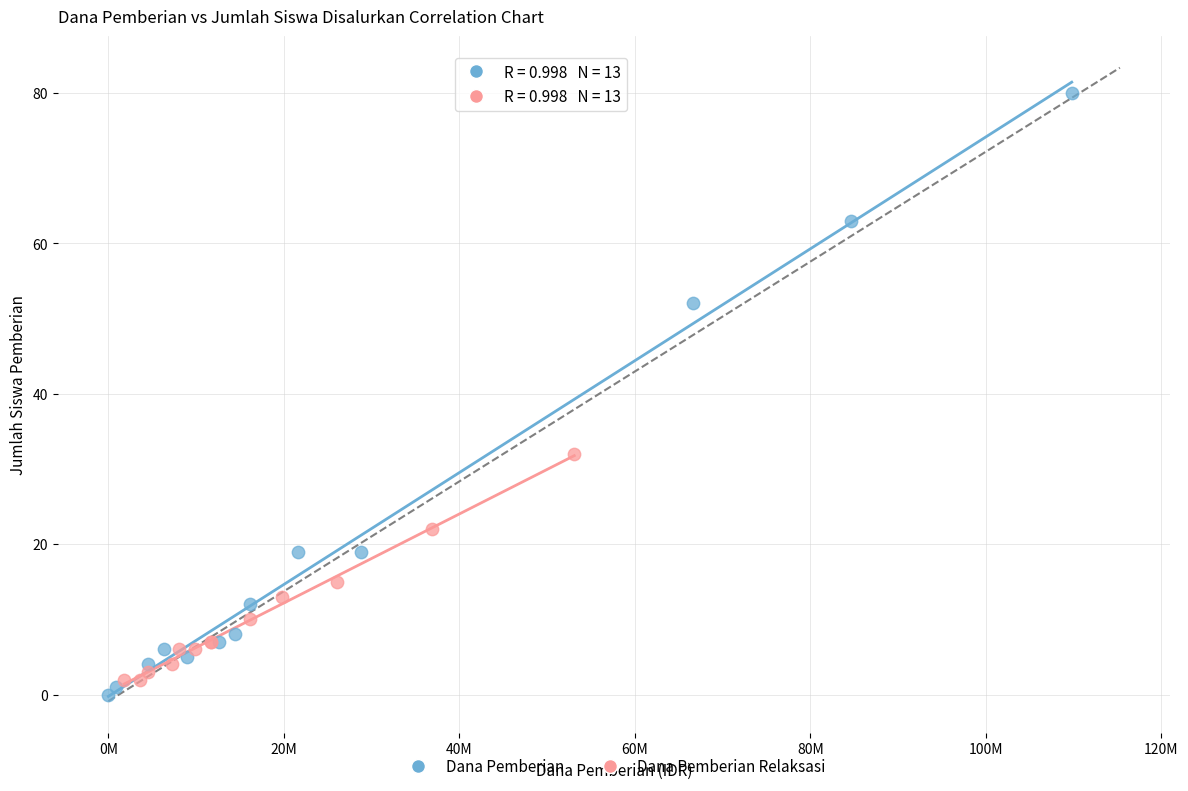

Which series has the widest spread of Y values?

Dana Pemberian